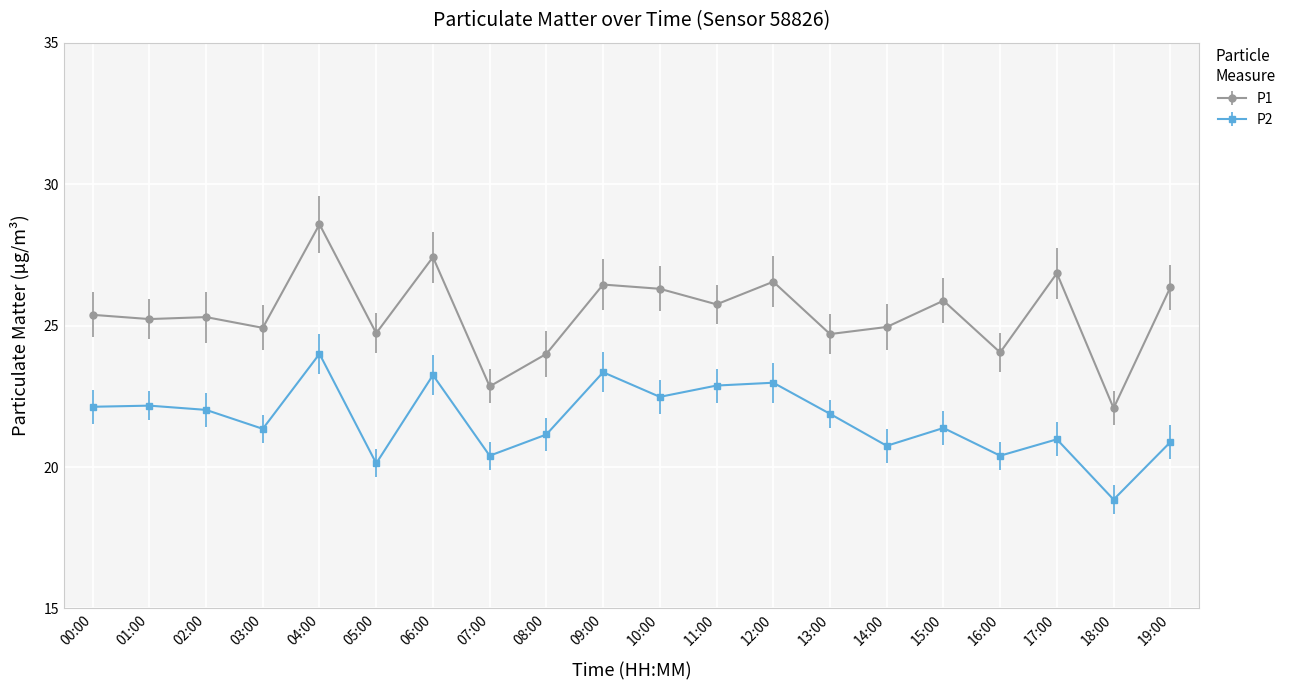

Is the value of P1 at 07:00 greater than the value of P2 at 07:00?

Yes